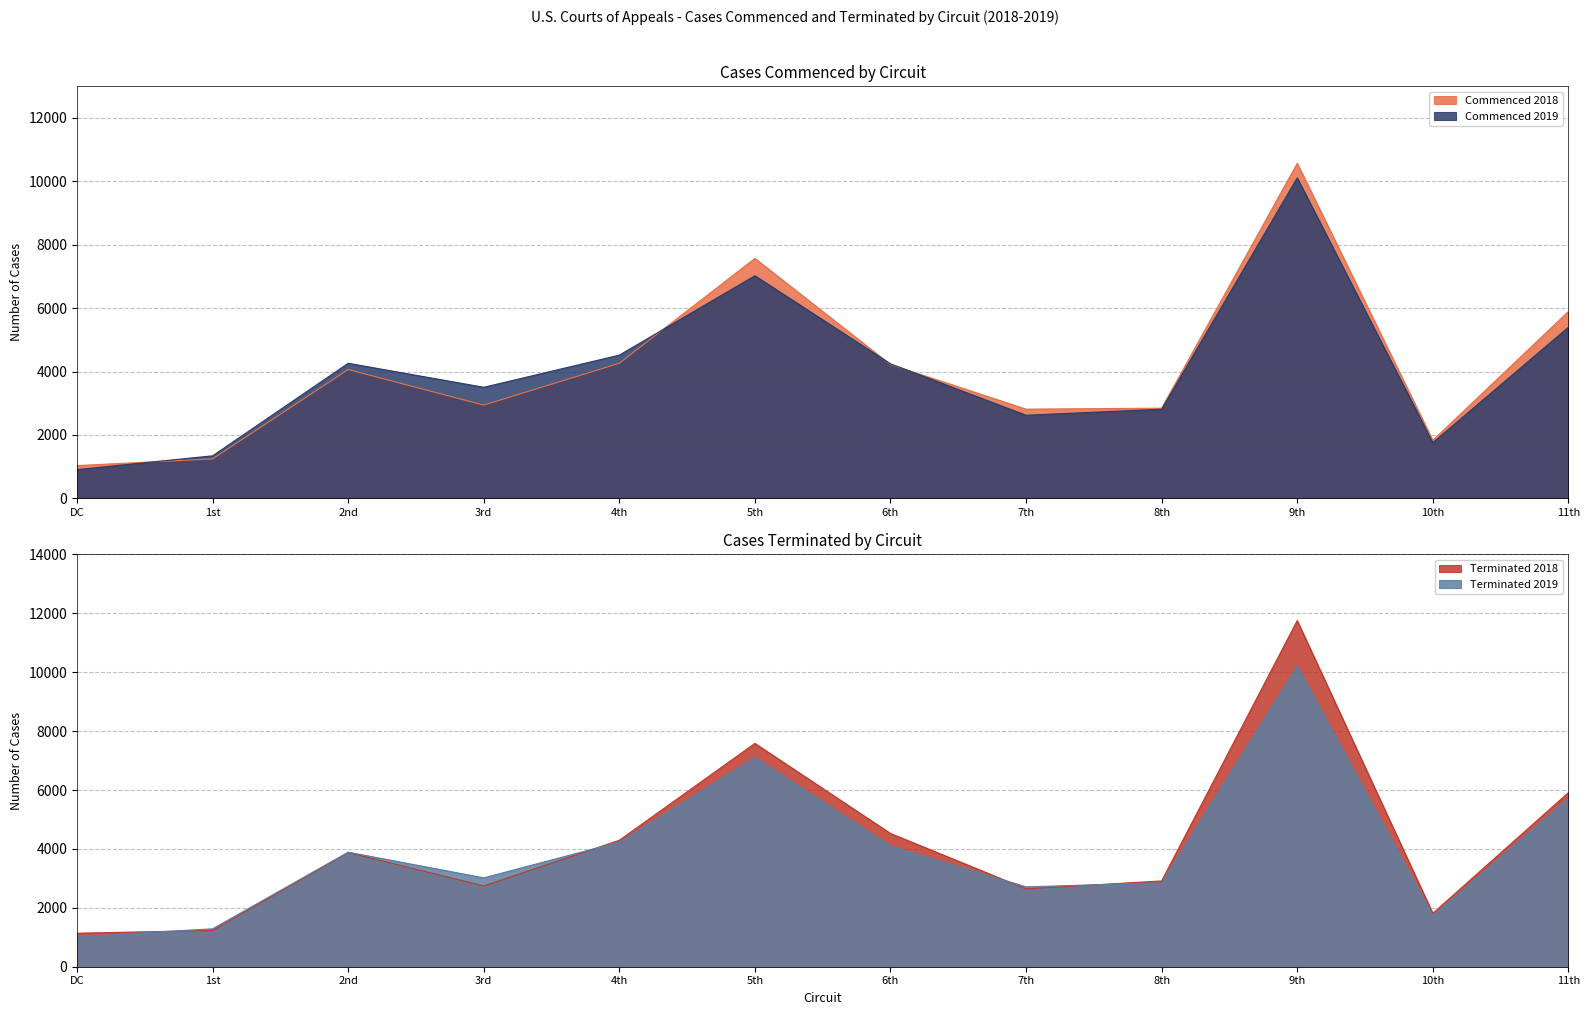

Reading left to right, what are all the values shown in this chart?

Commenced 2018: DC=1034	1st=1245	2nd=4062	3rd=2941	4th=4261	5th=7566	6th=4221	7th=2814	8th=2844	9th=10566	10th=1830	11th=5892
Commenced 2019: DC=908	1st=1342	2nd=4260	3rd=3503	4th=4517	5th=7020	6th=4243	7th=2622	8th=2812	9th=10106	10th=1757	11th=5396
Terminated 2018: DC=1138	1st=1232	2nd=3879	3rd=2742	4th=4294	5th=7584	6th=4525	7th=2643	8th=2914	9th=11753	10th=1813	11th=5911
Terminated 2019: DC=1023	1st=1288	2nd=3890	3rd=3018	4th=4233	5th=7109	6th=4101	7th=2713	8th=2849	9th=10210	10th=1737	11th=5718